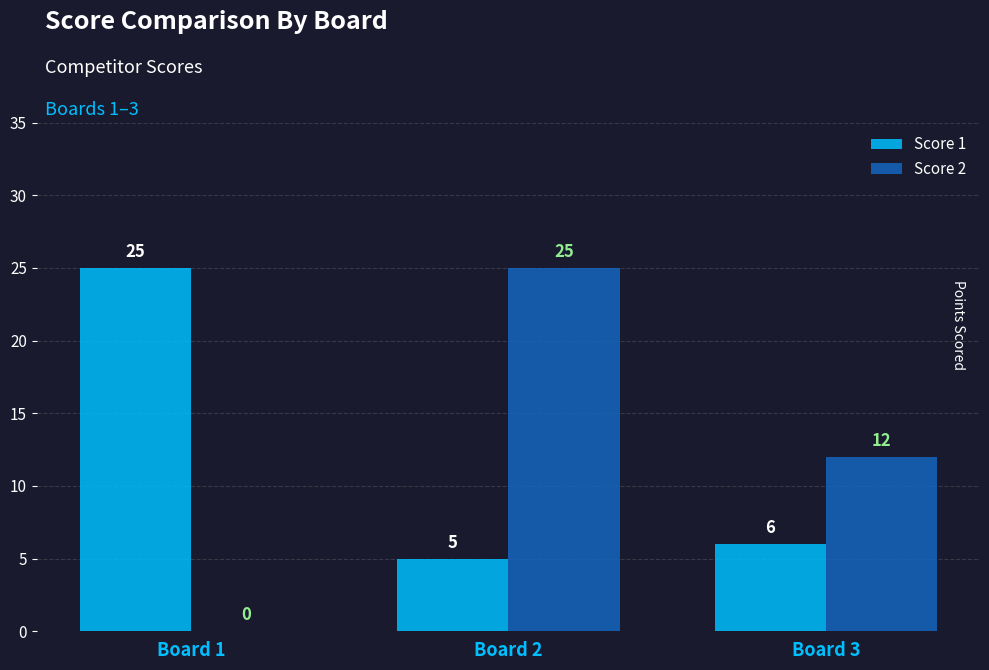

What is the total value across all series at Board 2?

30